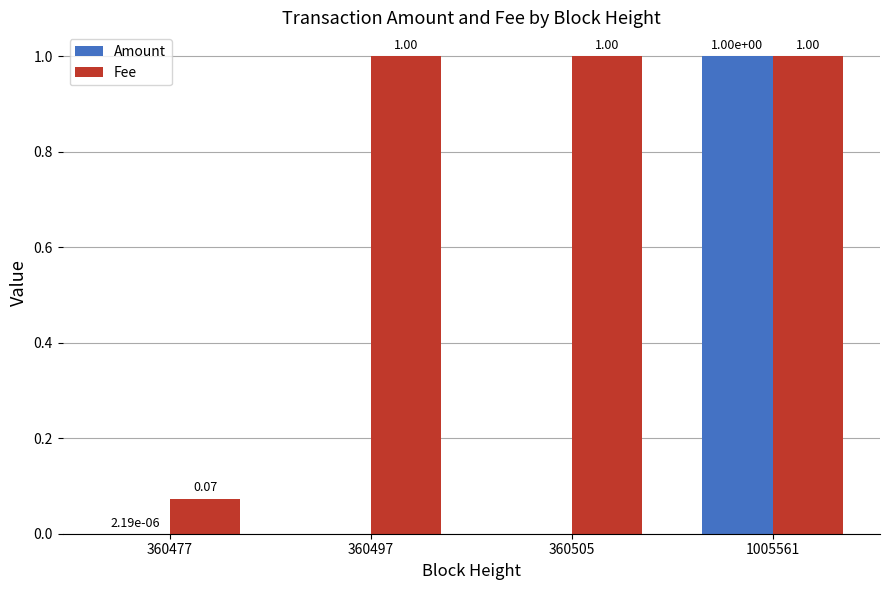

What is the sum of the Fee values at 360505 and 1005561?

2.0